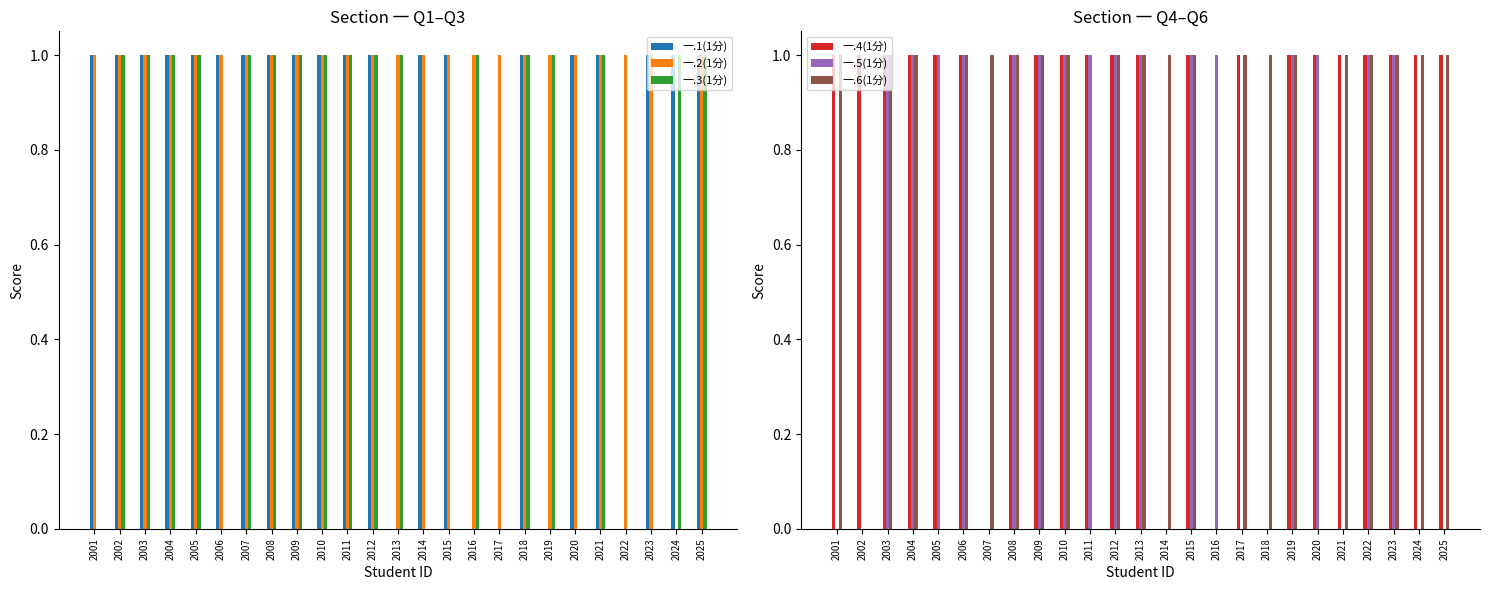

Which series has the largest total across all categories?

一.2(1分)